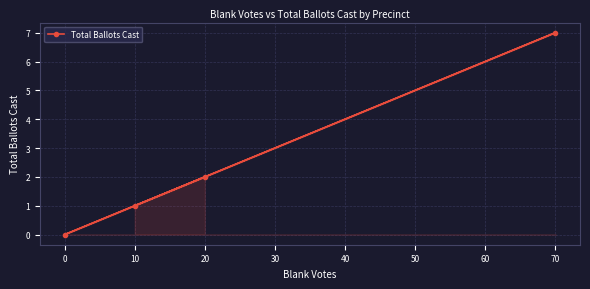

Reading left to right, transcribe all the data shown in this chart.

0=0	10=1	20=2	70=7